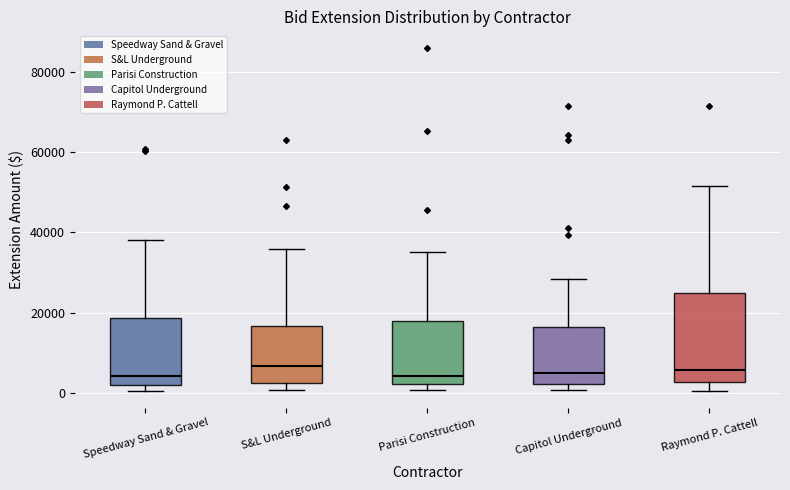

Comparing the boxes themselves (not the whiskers), which one is the tallest?

Raymond P. Cattell